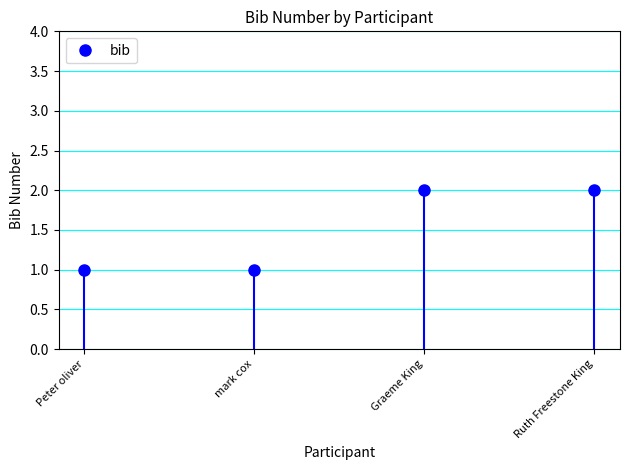

What is the difference between the maximum and minimum values?

1